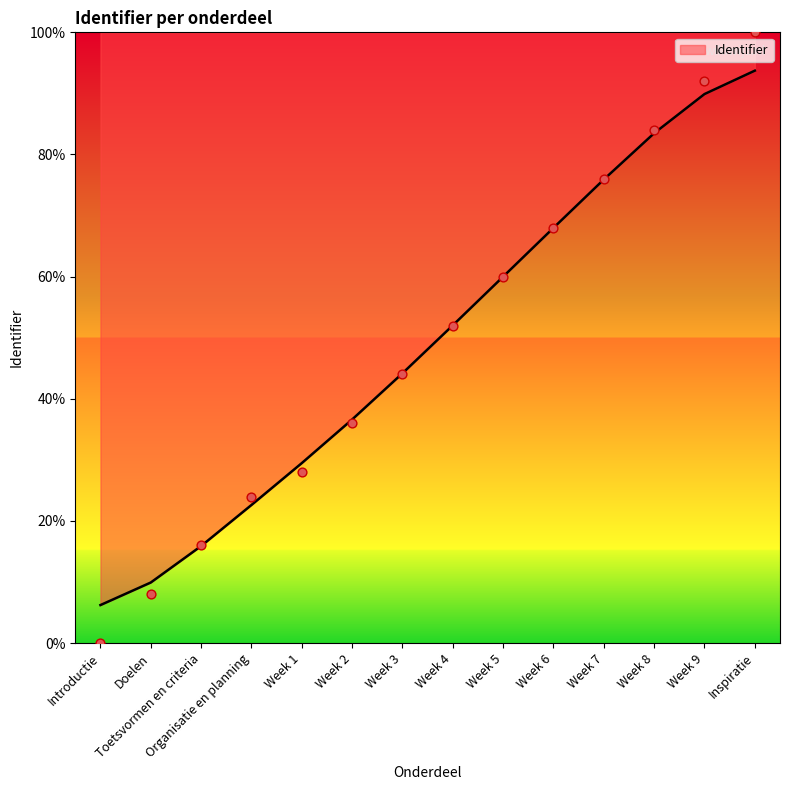

What is the change in value from Organisatie en planning to Week 4?

+28.0